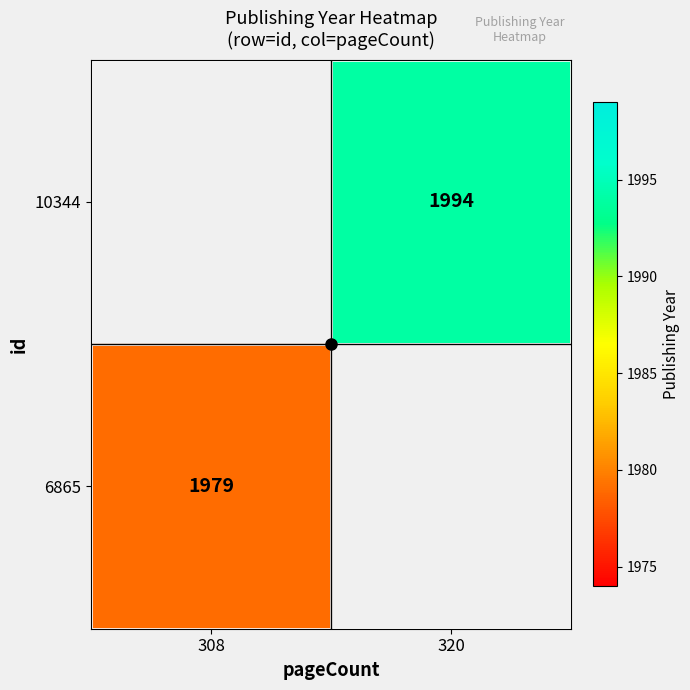

The value of 10344 at 320 is 3079.0. True or false?

False